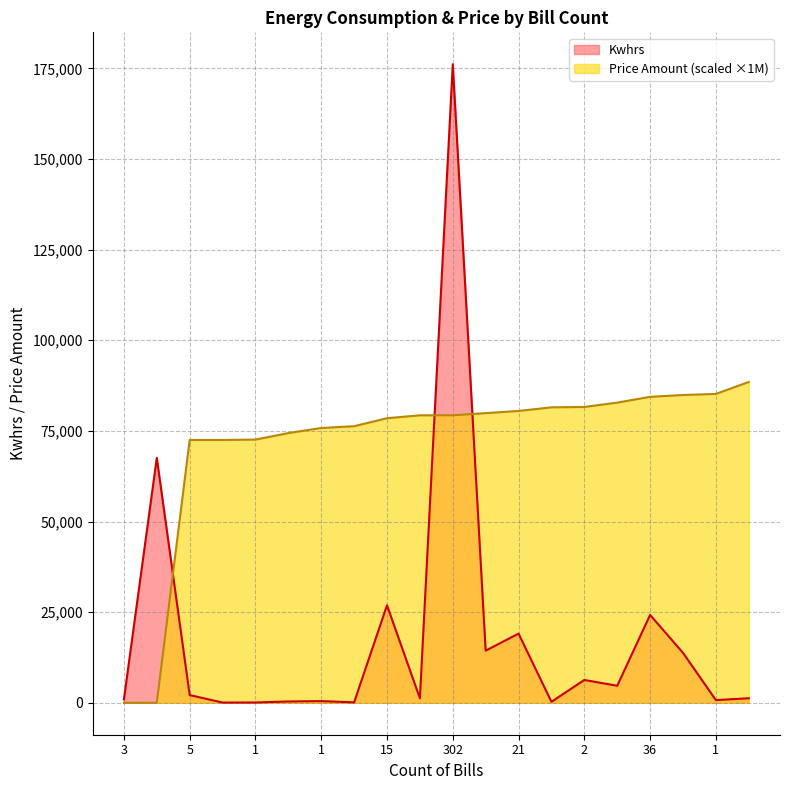

What is the total value across all series at 1?

72683